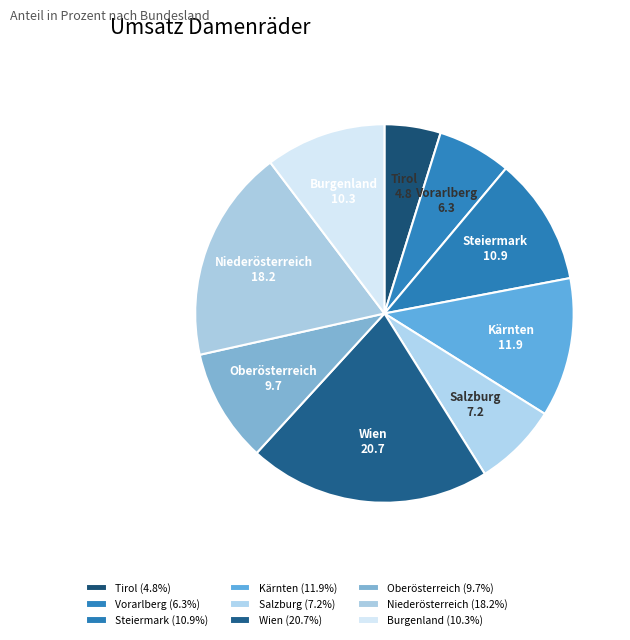

Does Salzburg account for over 50% of the chart?

No